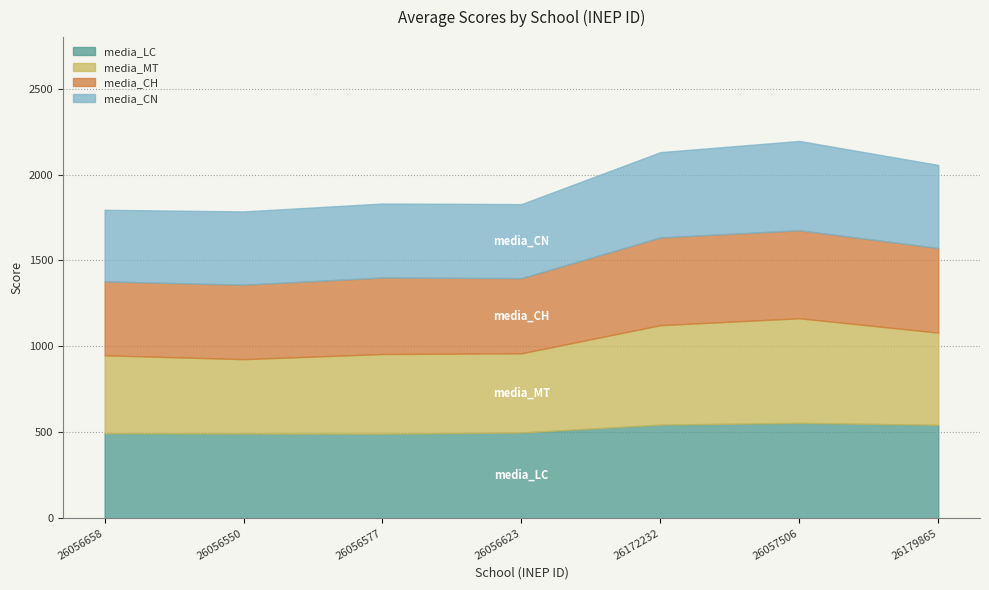

Reading left to right, extract all data points from this chart.

media_LC: 494.8	493.1	491.9	499.0	544.8	555.2	543.7
media_MT: 453.6	432.7	463.9	460.9	579.0	608.7	536.6
media_CH: 430.1	433.5	445.2	437.5	510.6	512.2	492.5
media_CN: 416.6	426.2	430.6	430.9	496.3	519.7	483.3